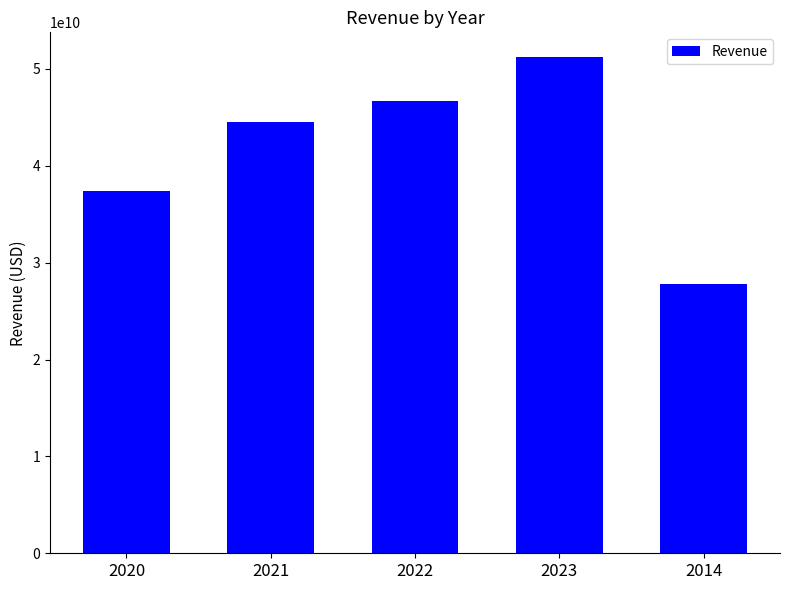

What is the maximum value shown in the chart?

51217000000